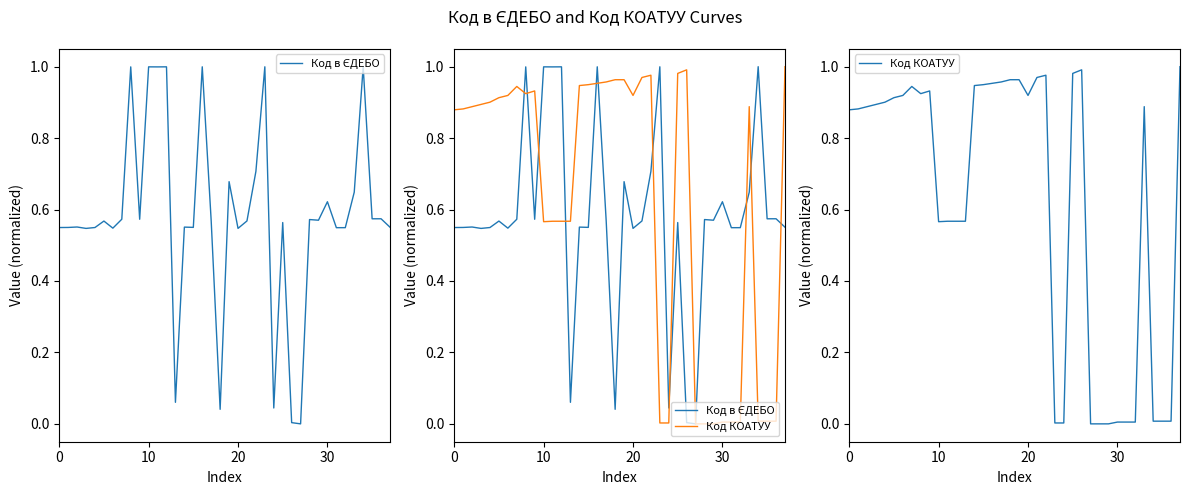

Count the number of data series in this chart.

2